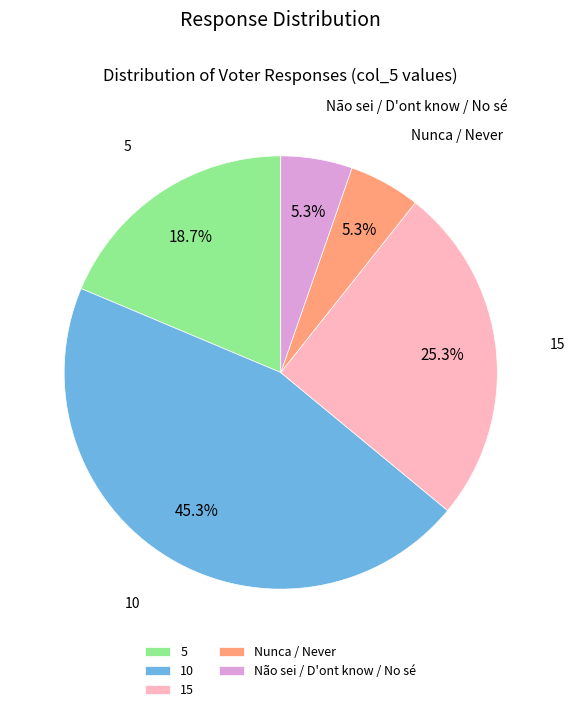

The Não sei / D'ont know / No sé slice represents 5% of the pie. True or false?

True